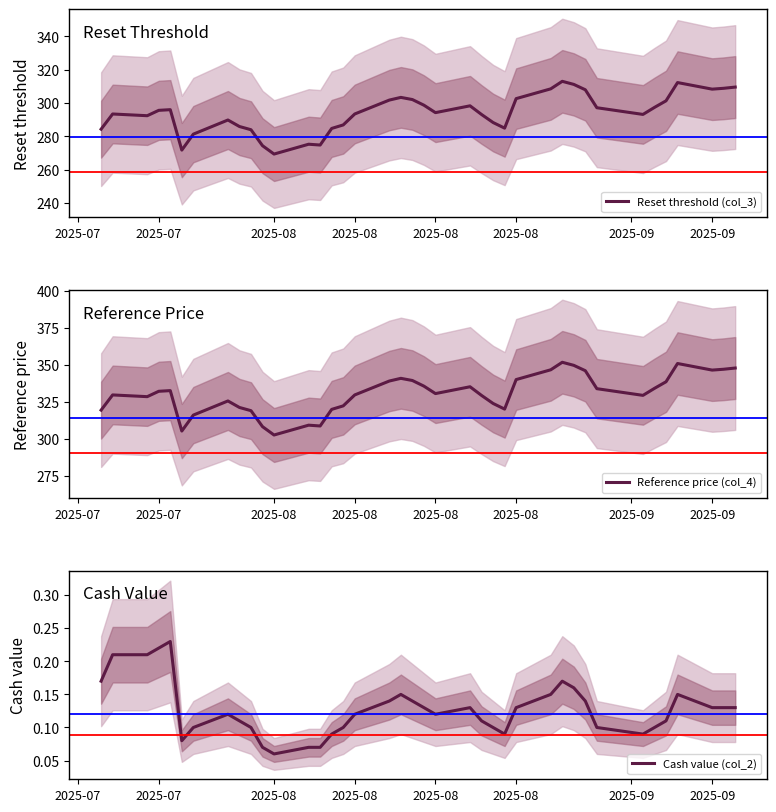

Is it true that Reference price (col_4) equals 578.0 at 2025-08?

False